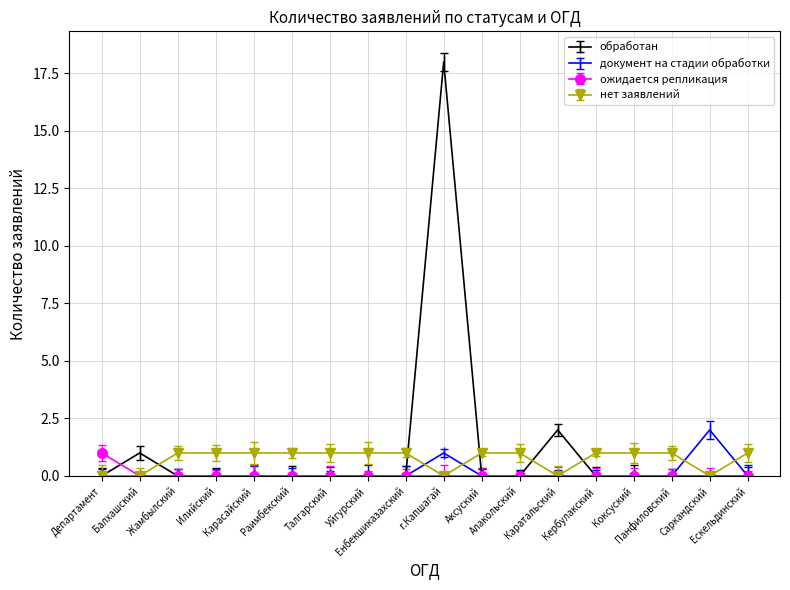

What is the difference between the maximum and minimum values in the нет заявлений series?

1